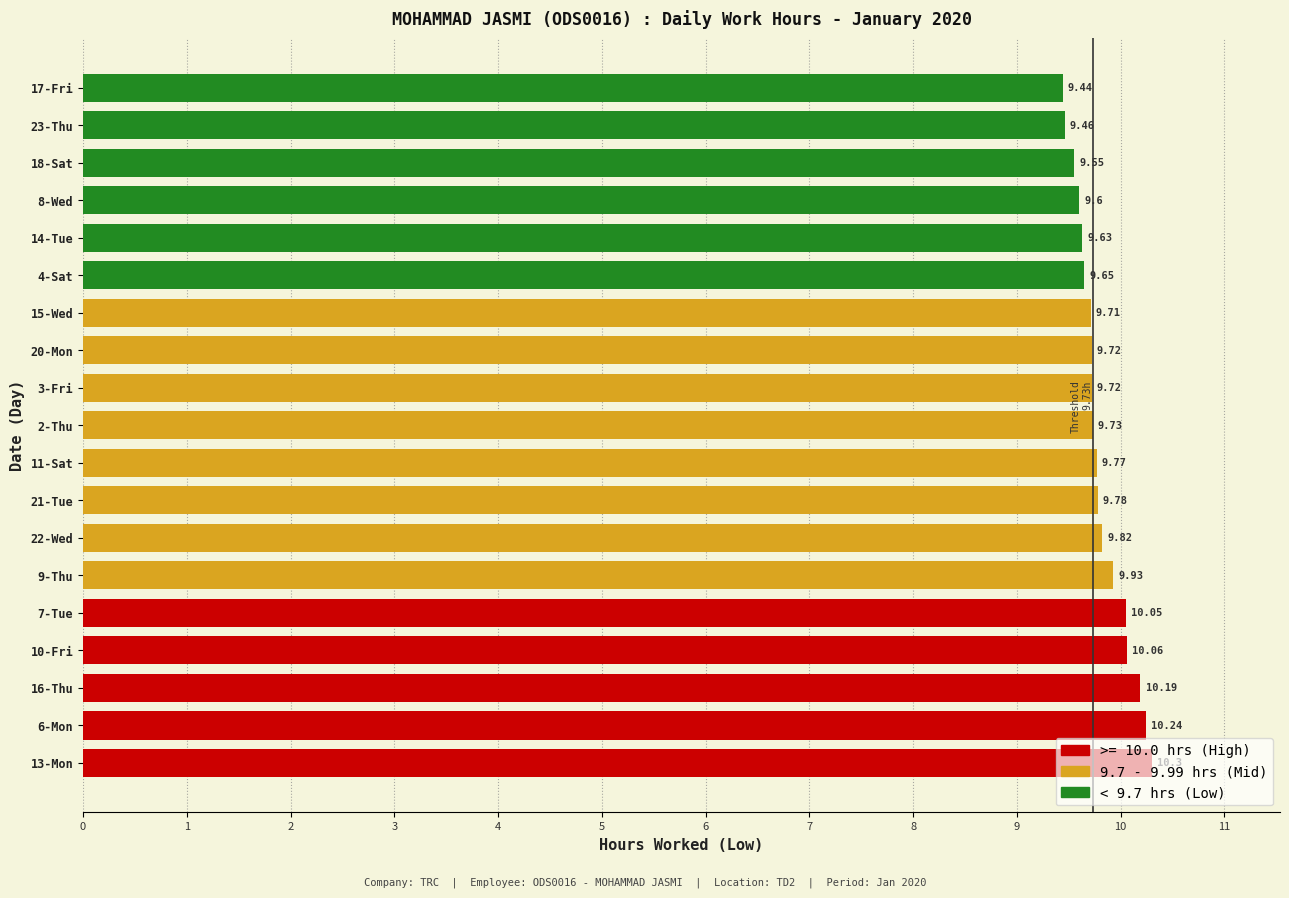

How many categories are shown in the chart?

19